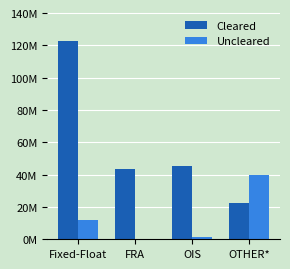

Reading left to right, transcribe all the data shown in this chart.

Cleared: 122999485	43300052	45344362	22410827
Uncleared: 12146233	339926	1159679	39846594